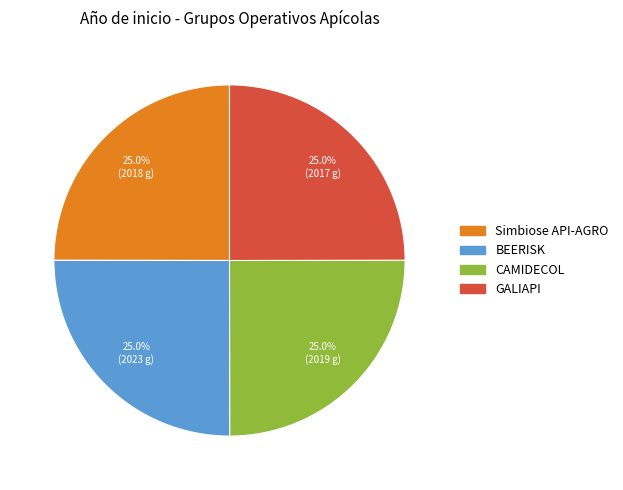

What is the ratio of the value at CAMIDECOL to the value at GALIAPI?

1.0